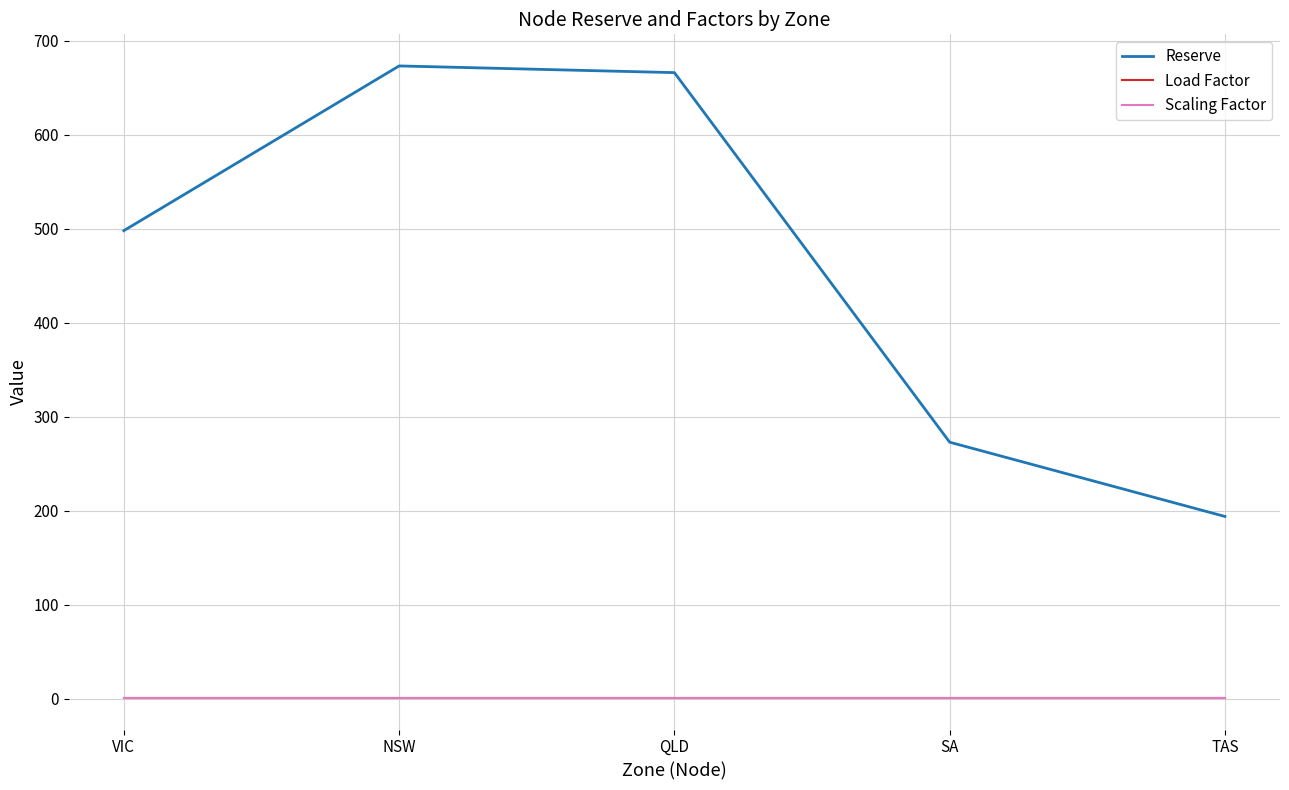

What is the total value across all series at TAS?

196.0